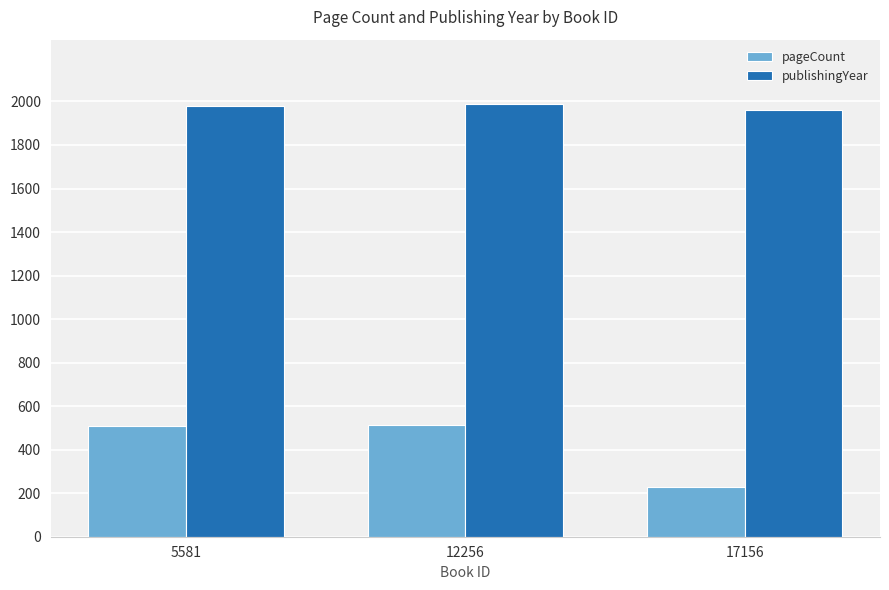

The pageCount series shows 304 at 5581. True or false?

False